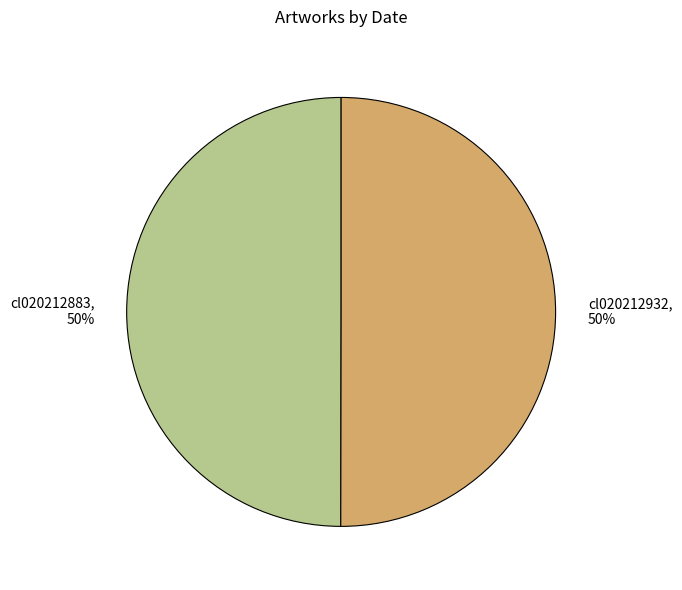

True or false: cl020212932 accounts for 62% of the total.

False